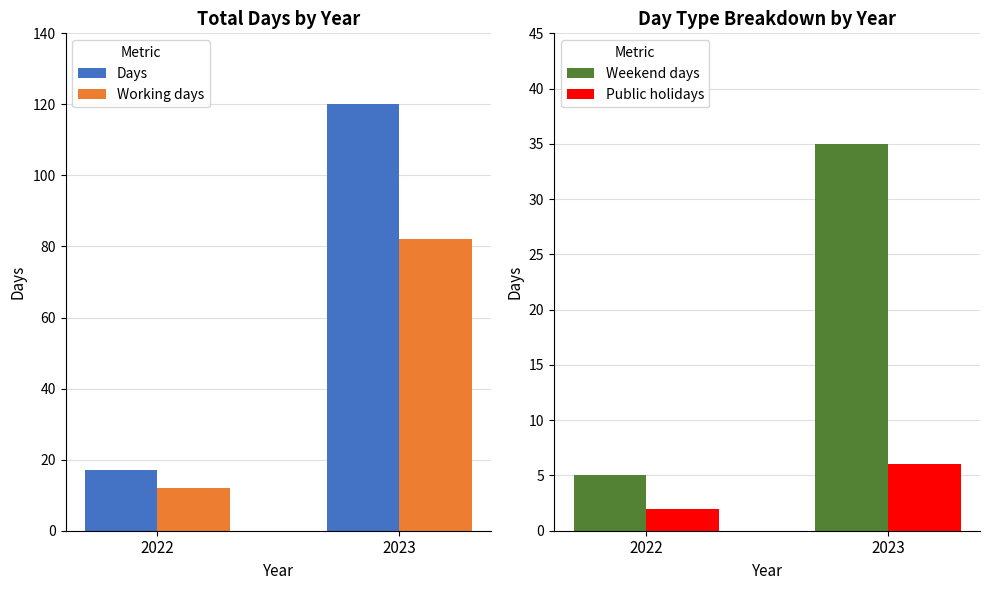

Reading left to right, what are all the values shown in this chart?

Days: 2022=17	2023=120
Working days: 2022=12	2023=82
Weekend days: 2022=5	2023=35
Public holidays: 2022=2	2023=6